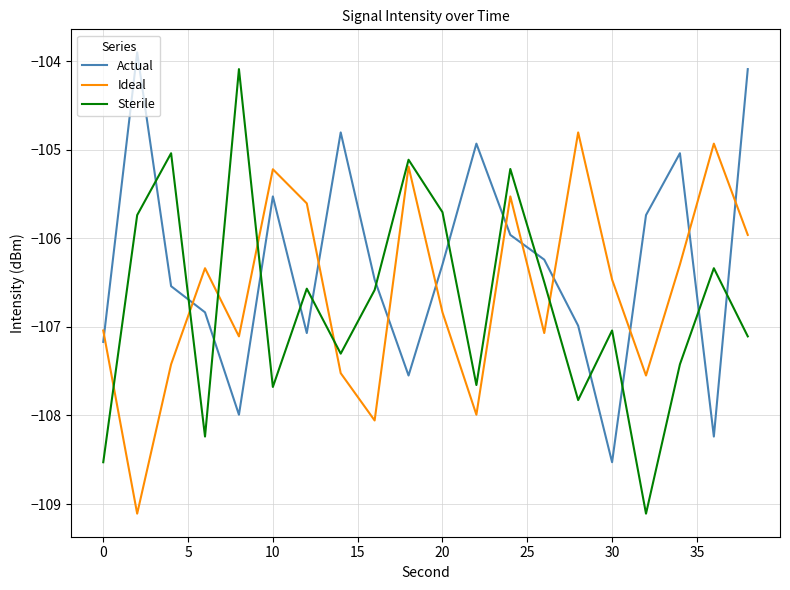

What is the difference between the maximum and minimum values in the Sterile series?

5.0